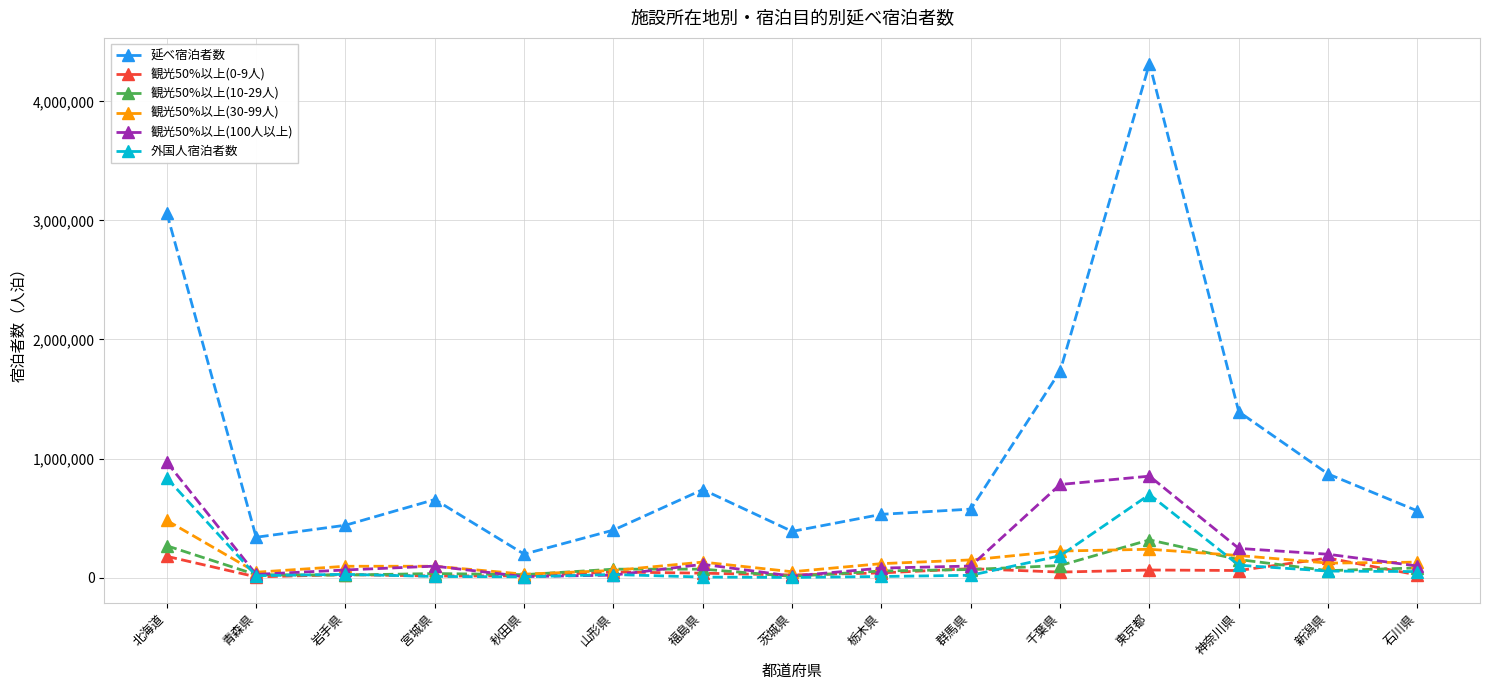

How many data points does each series have?

15